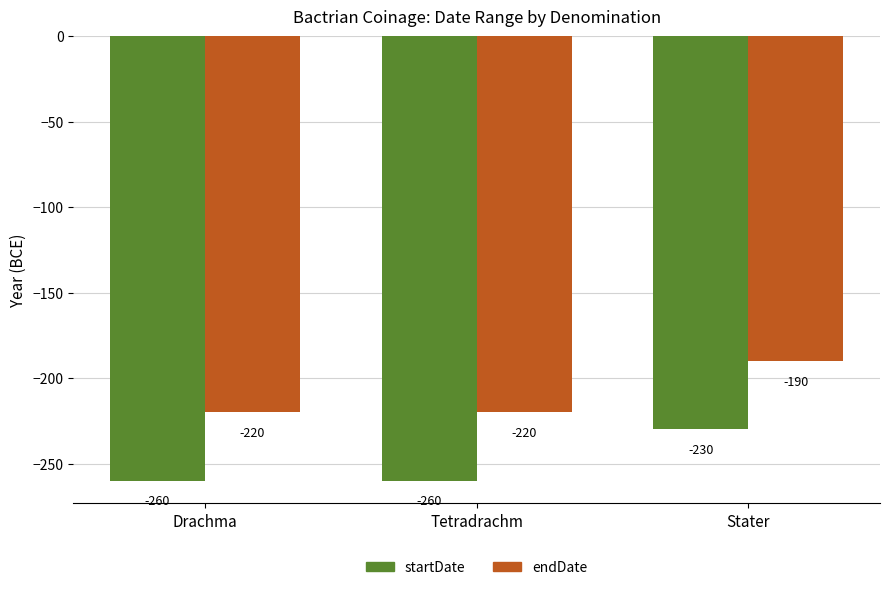

The value of startDate at Stater is -230. True or false?

True